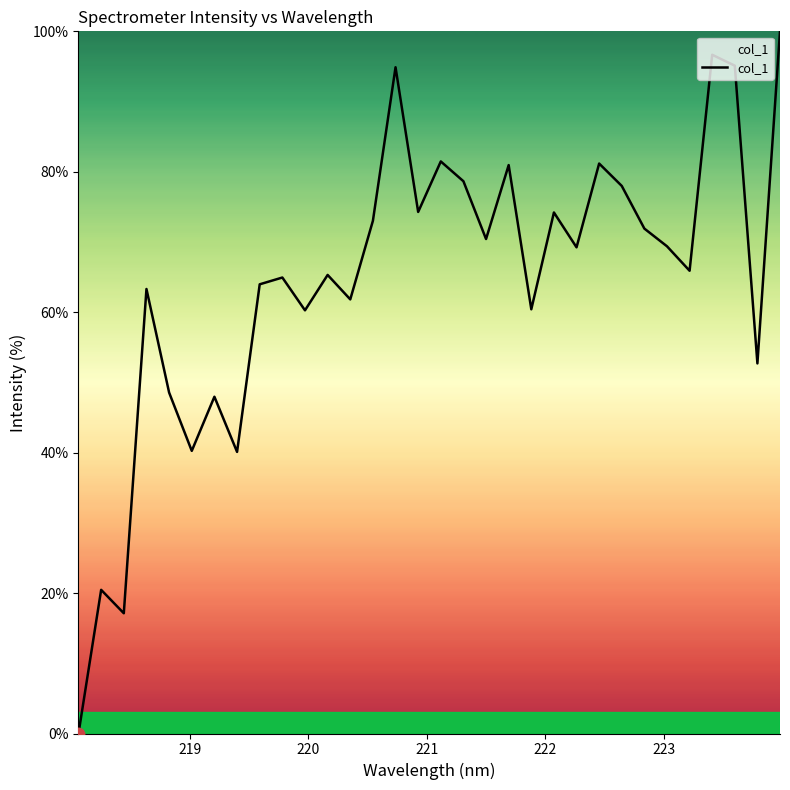

What is the greatest value displayed?

100.0